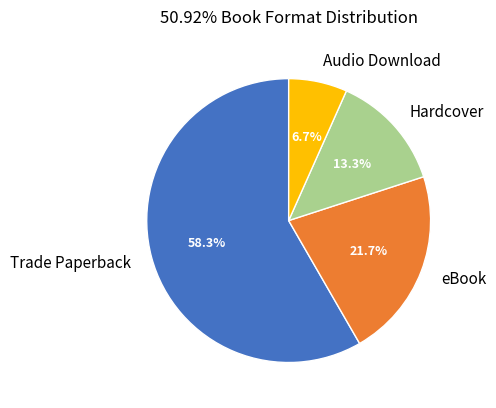

How much of the chart is everything except Hardcover?

86.7%